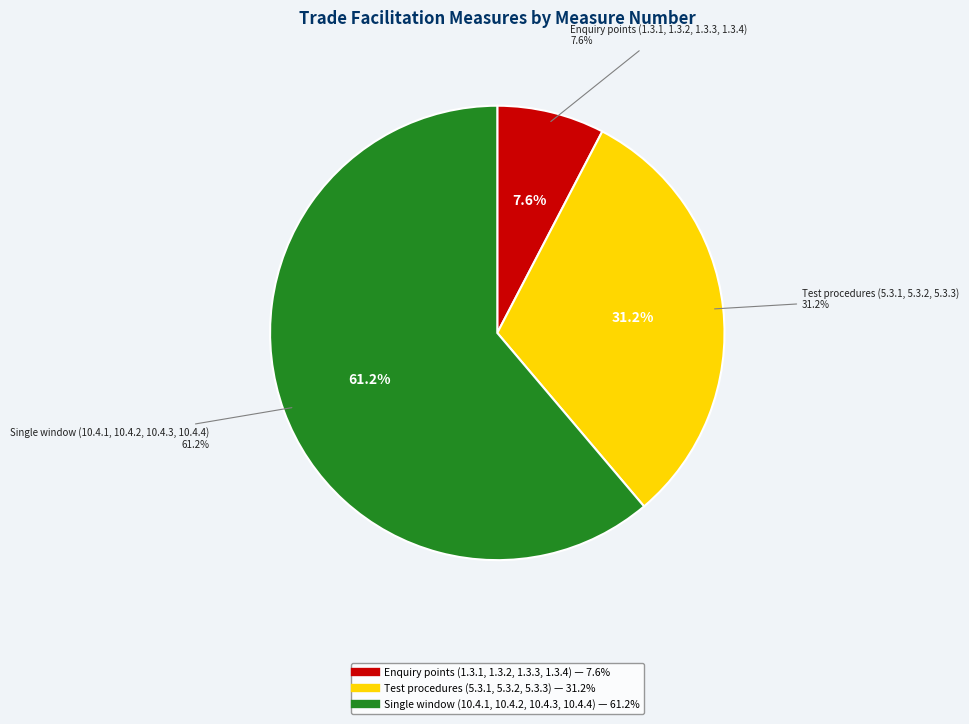

How many segments does this pie chart have?

3